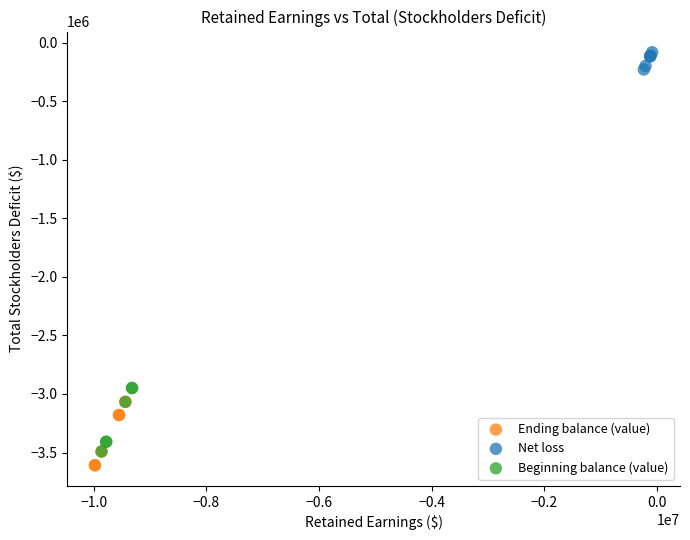

Which series contains the highest Y value?

Net loss